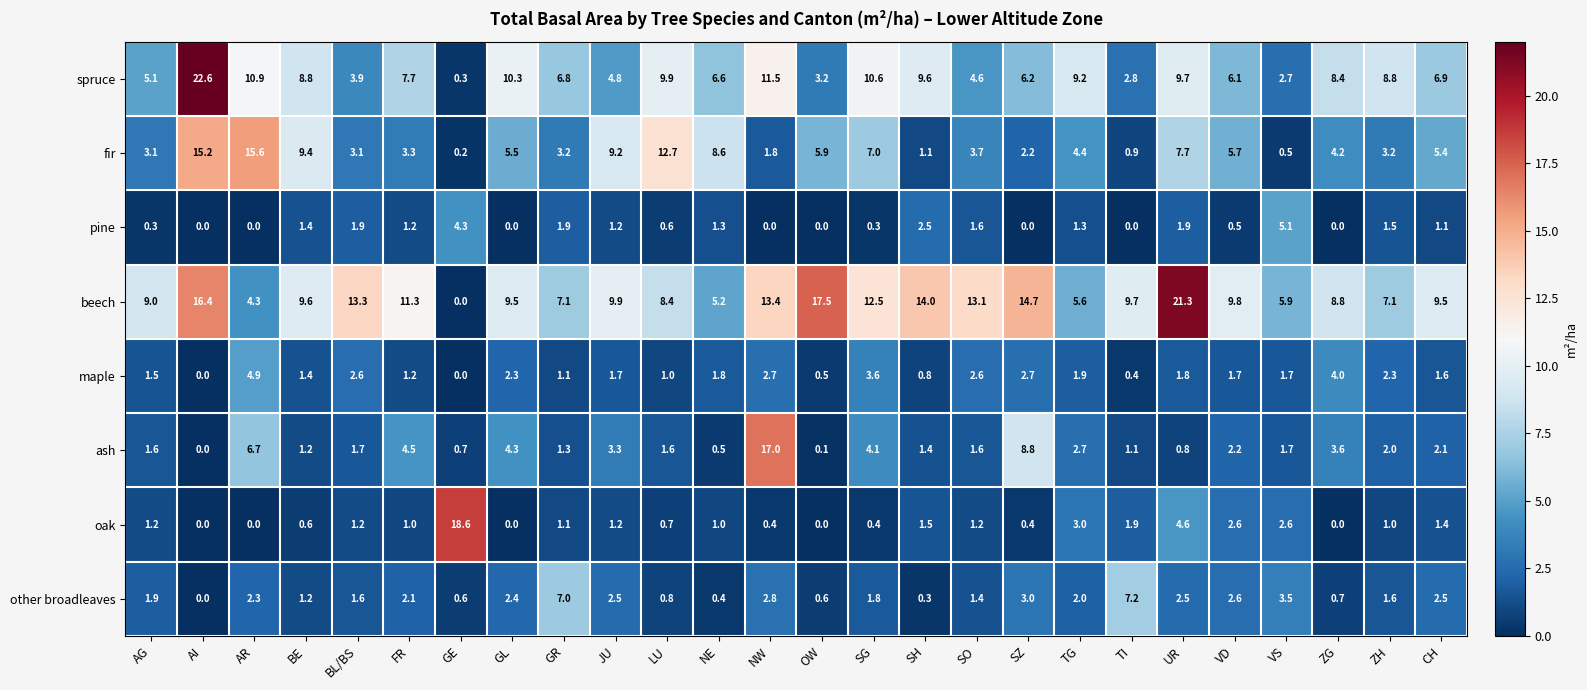

True or false: ash has a value of 3.7 at CH.

False